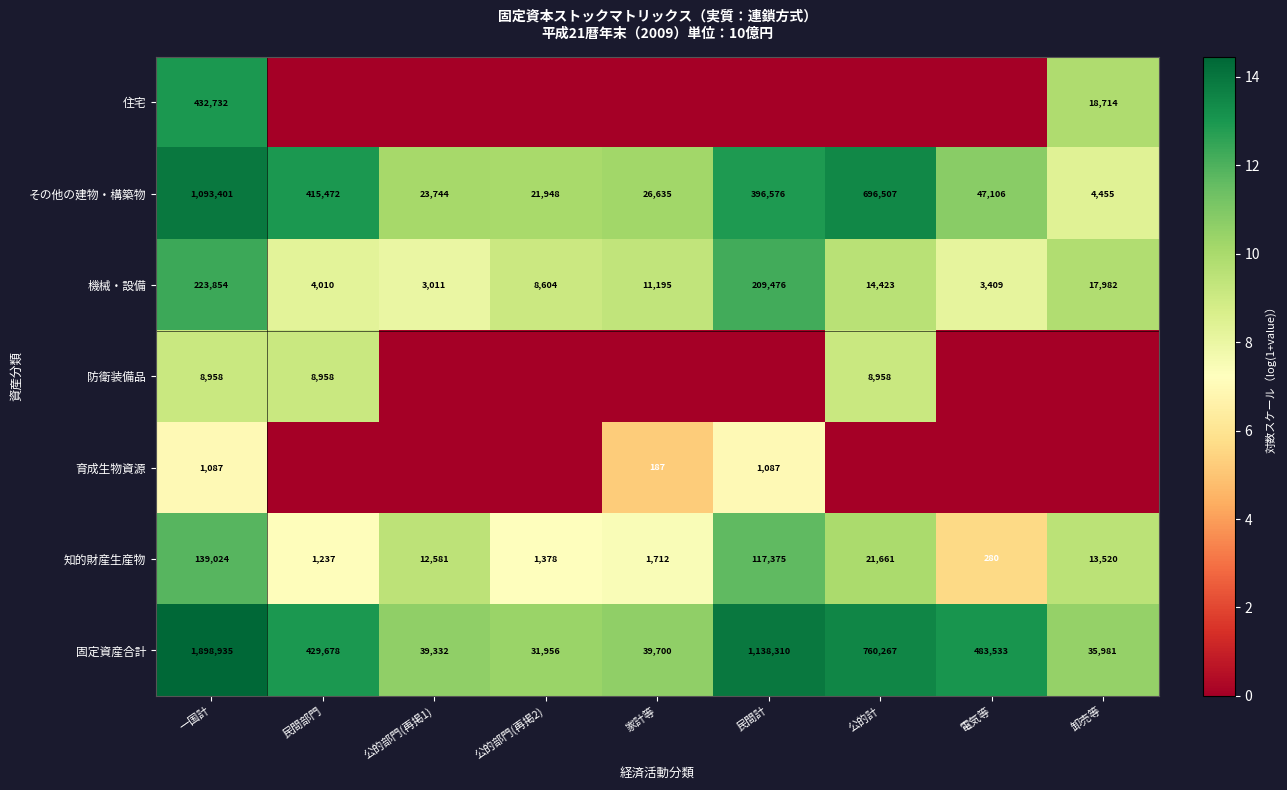

Count the number of categories in the chart.

9